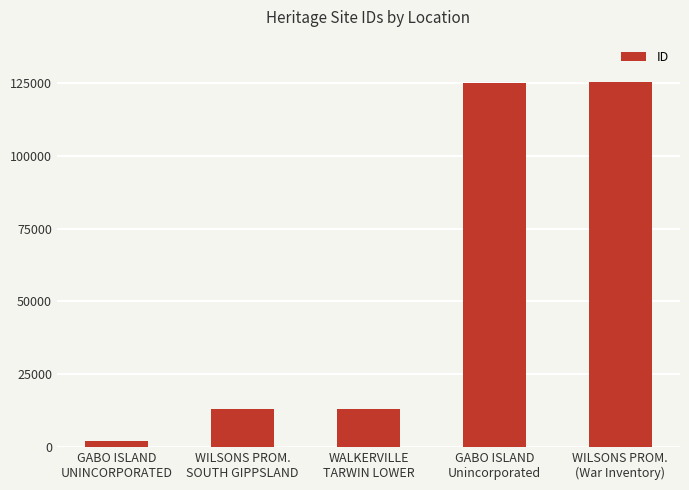

What is the greatest value displayed?

125429